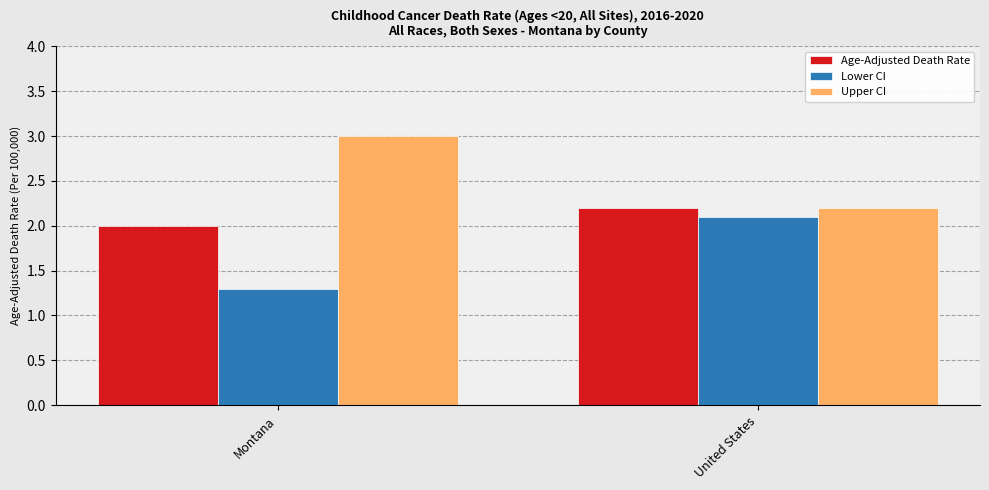

Rank the series by their average value, from highest to lowest.

Upper CI, Age-Adjusted Death Rate, Lower CI